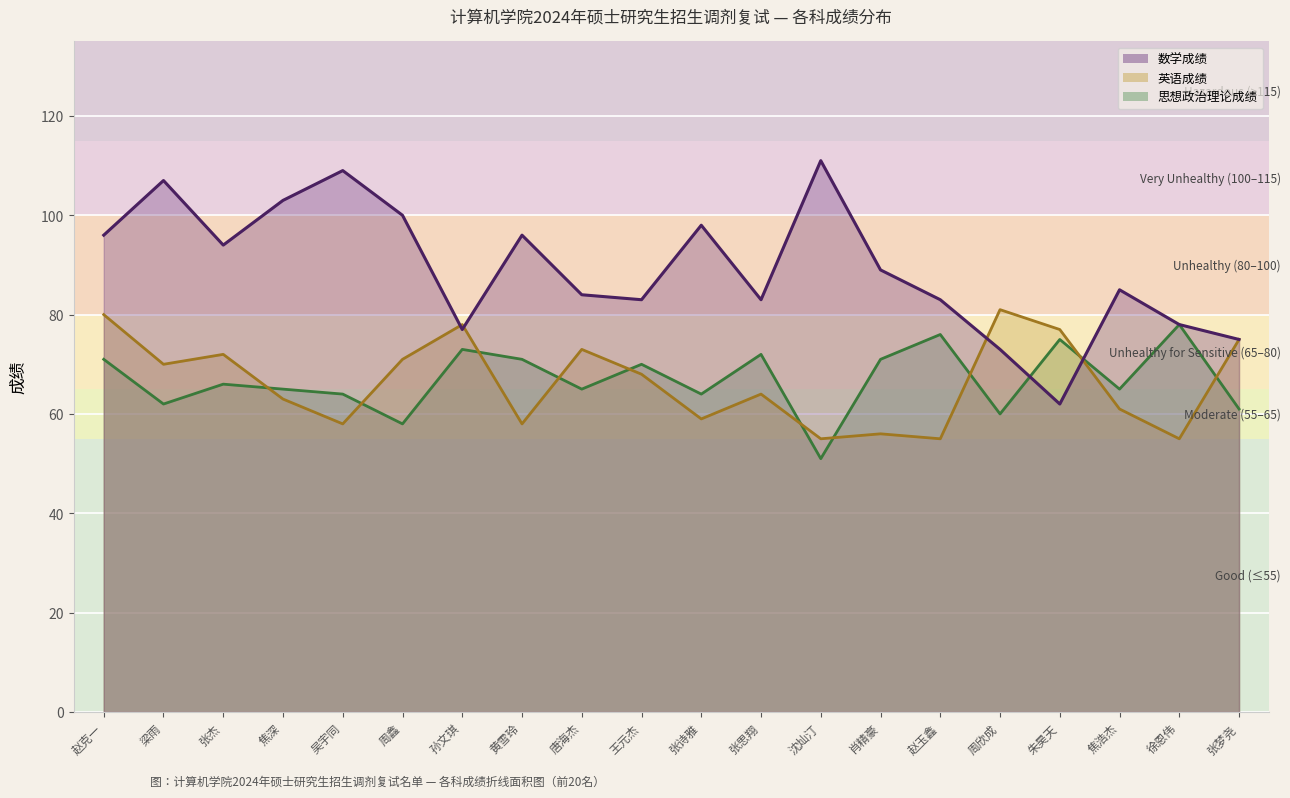

Which series has the widest spread of values?

数学成绩_line